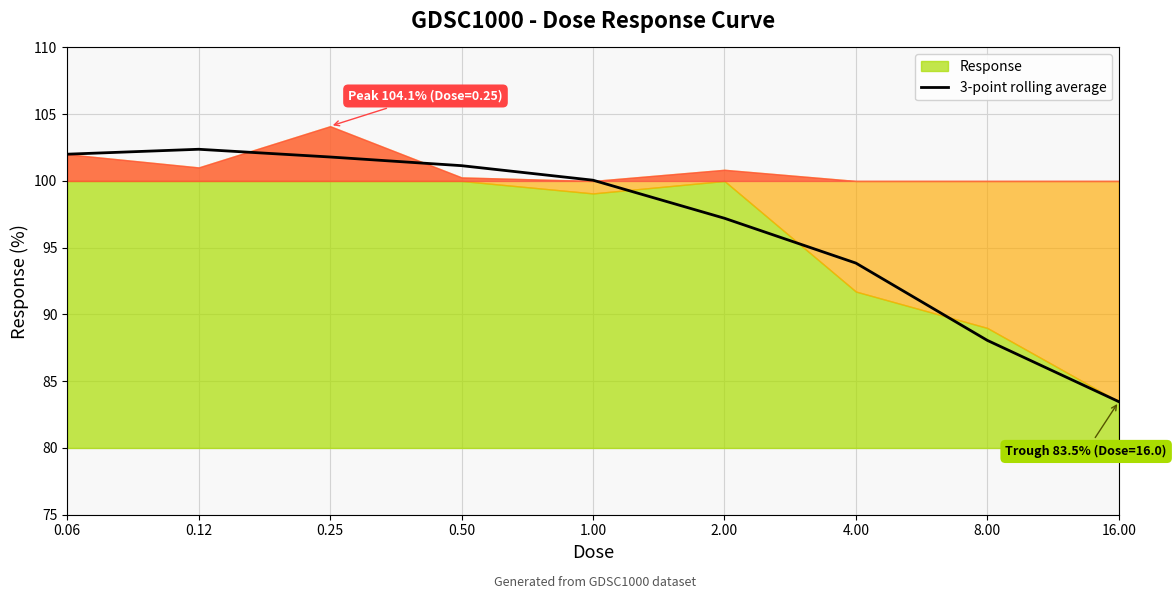

At which label does the data first exceed 100?

0.06